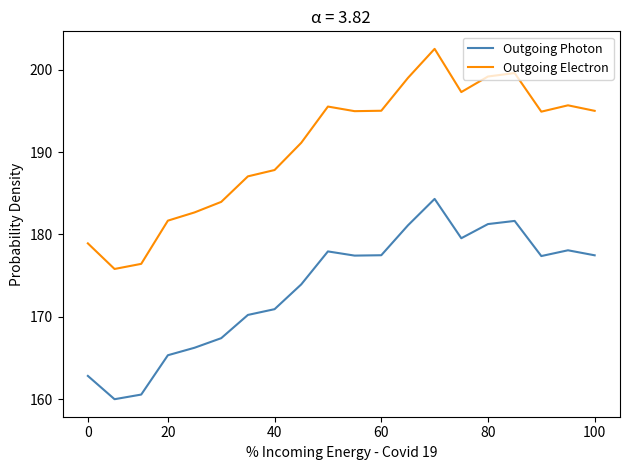

True or false: Outgoing Electron and Outgoing Photon intersect in this chart.

False